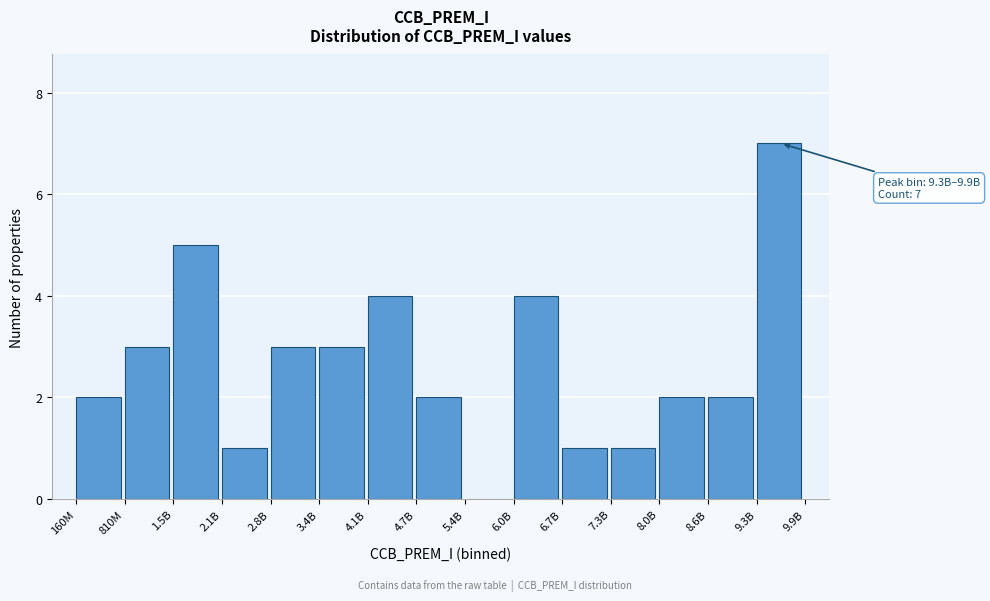

Reading right to left, what are all the values shown in this chart?

9.3B=7	8.6B=2	8.0B=2	7.3B=1	6.7B=1	6.0B=4	5.4B=0	4.7B=2	4.1B=4	3.4B=3	2.8B=3	2.1B=1	1.5B=5	810M=3	160M=2